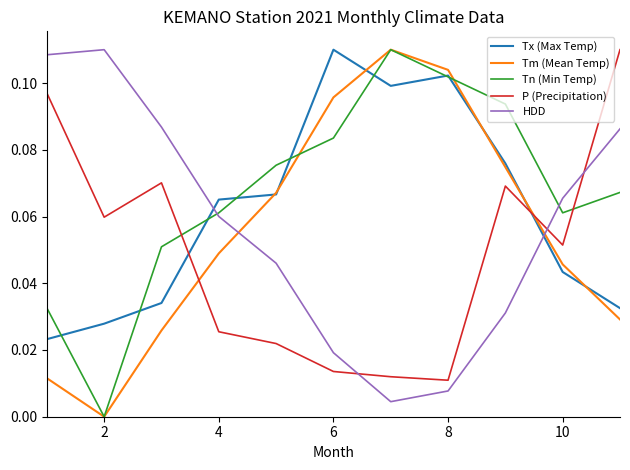

How many intersections are there between HDD and Tm (Mean Temp)?

2